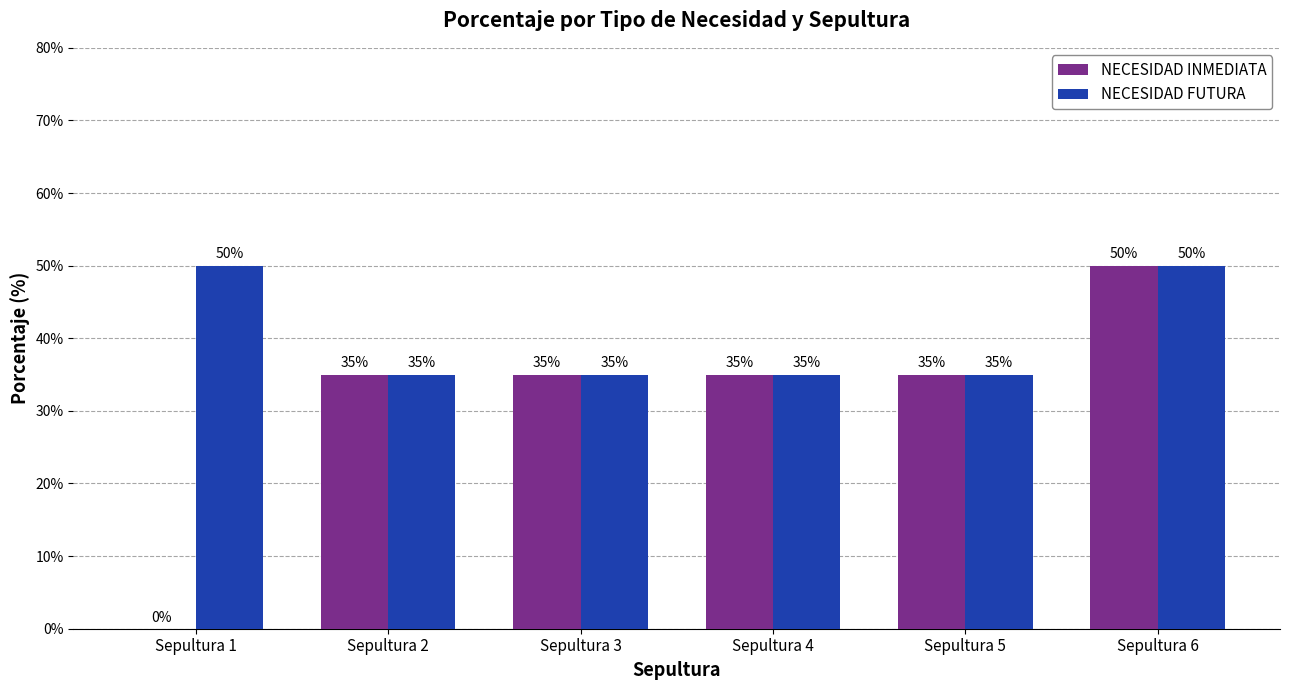

What is the difference between the maximum and minimum values in the NECESIDAD INMEDIATA series?

0.5